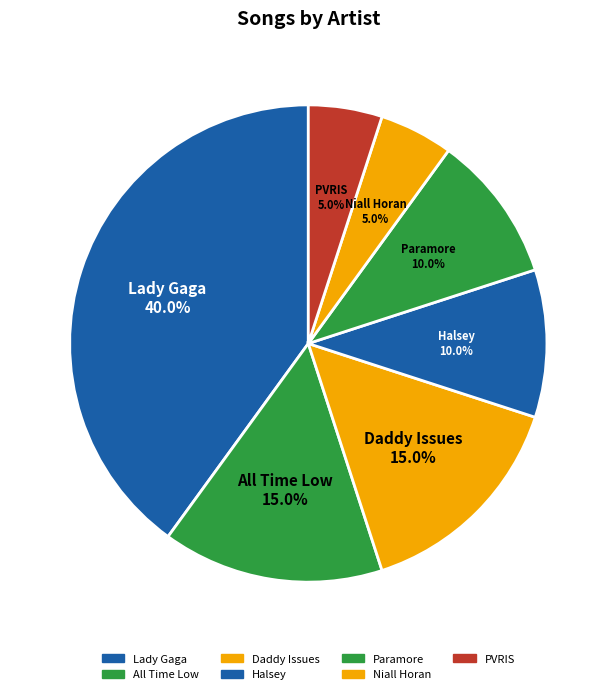

How many slices are in this pie chart?

7